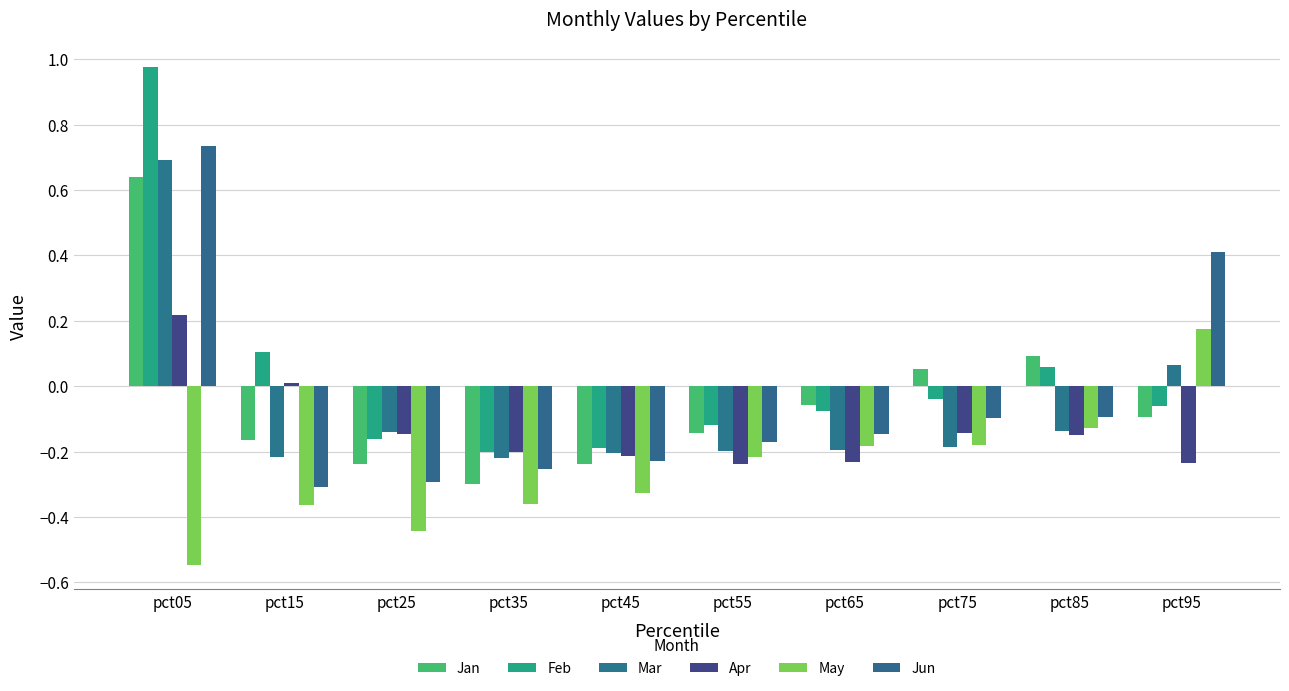

How many May values are between 0 and 1?

1